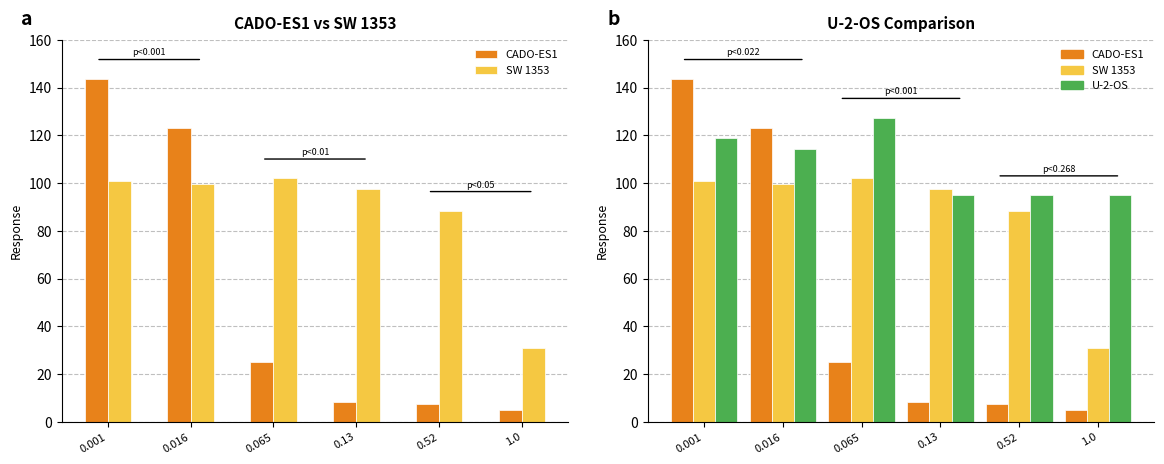

What position from the right is 0.016?

5